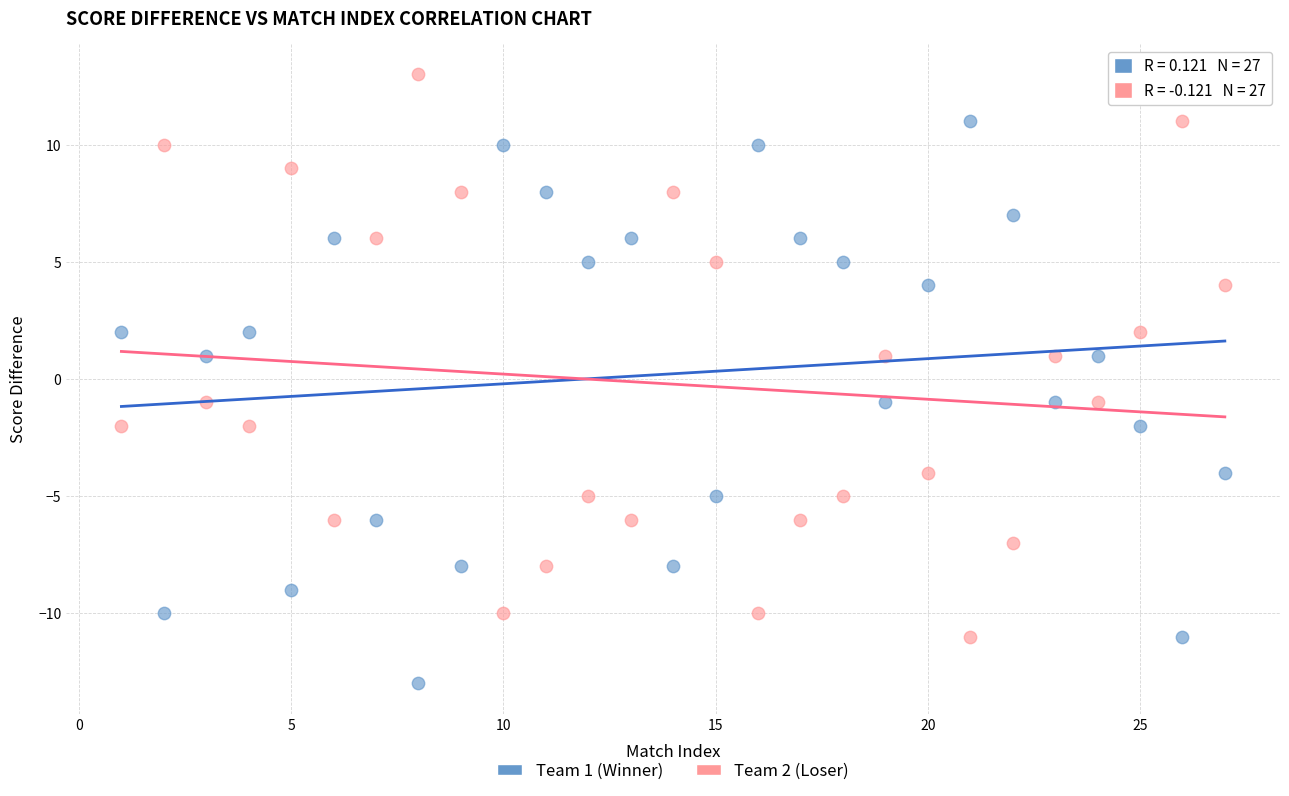

Which series contains the highest Y value?

Team 2 (Loser)